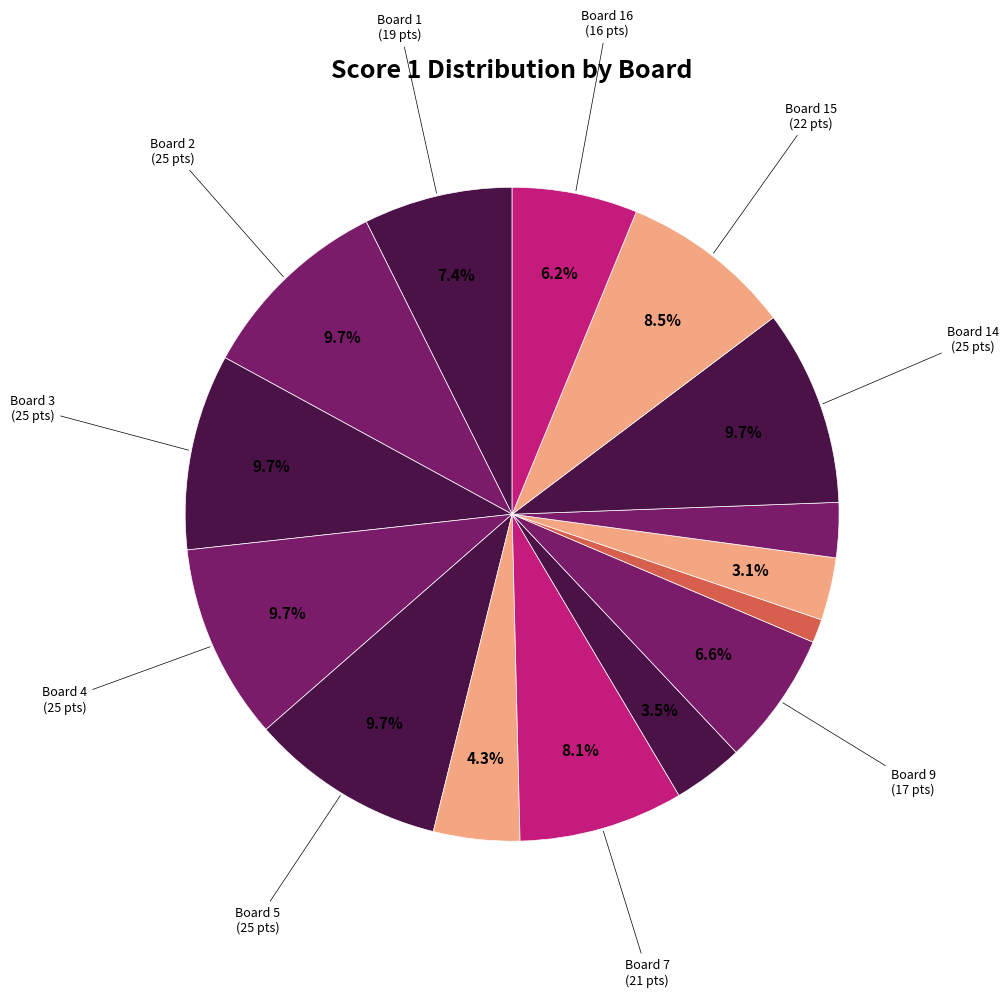

How many slices are in this pie chart?

15